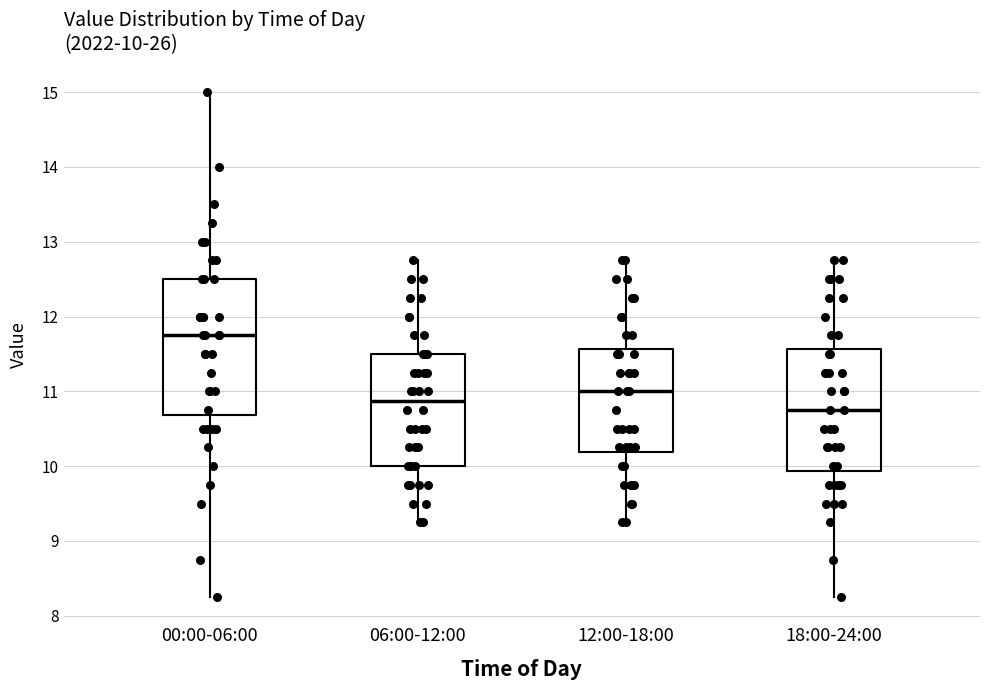

Which box has the lowest median line?

18:00-24:00